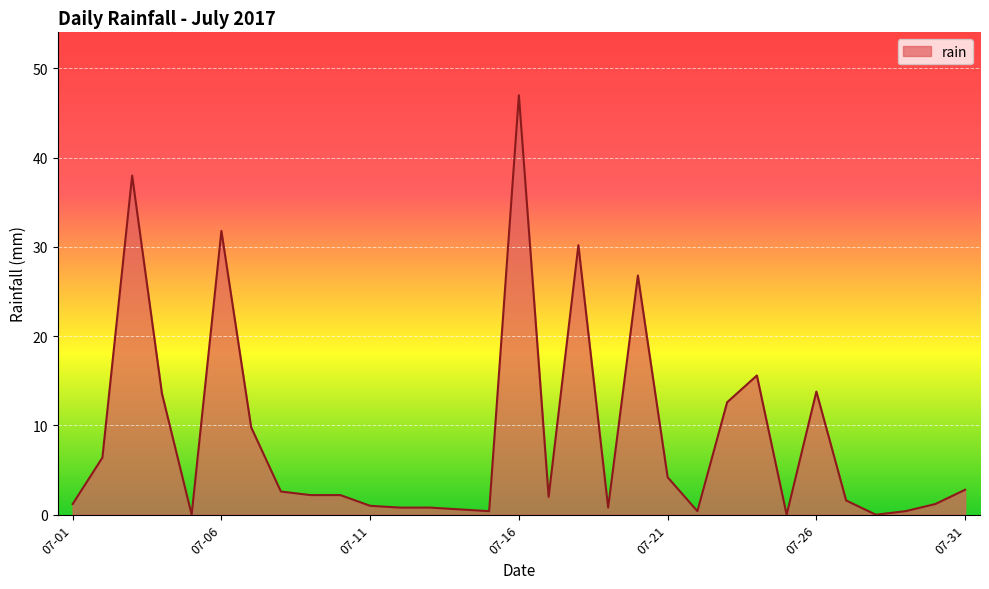

What is the maximum value shown in the chart?

47.0